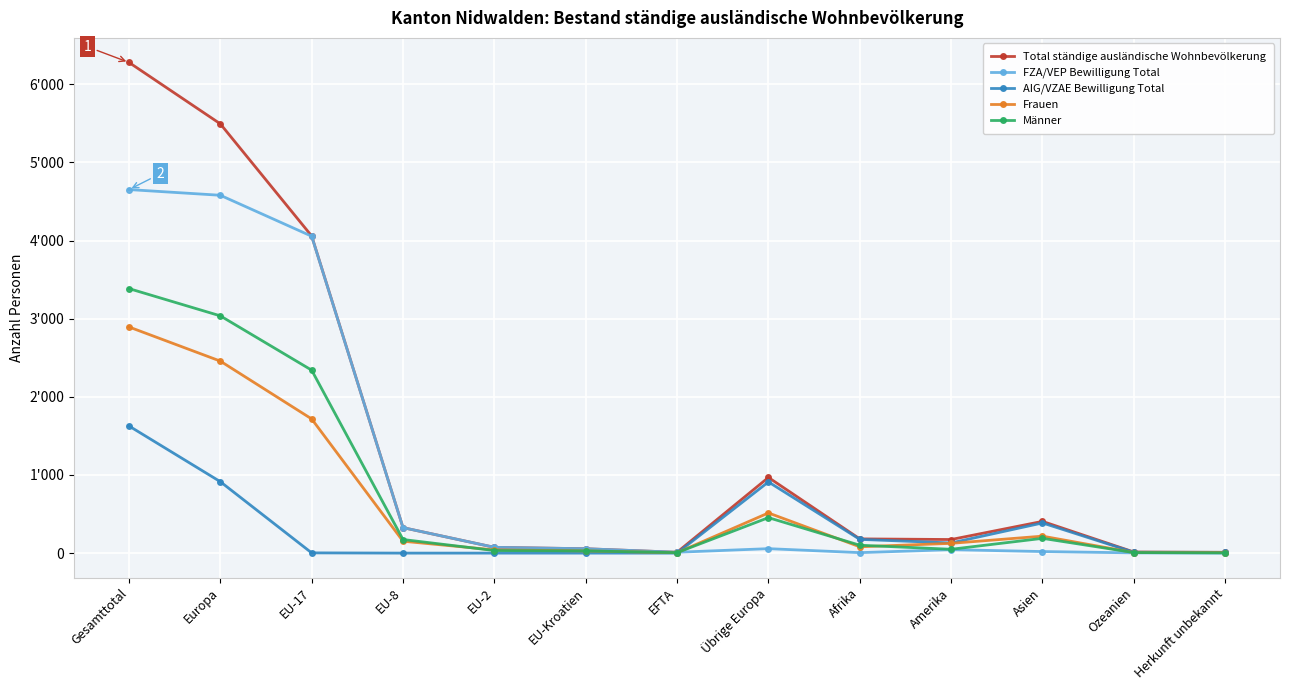

What is the total value across all series at Herkunft unbekannt?

30